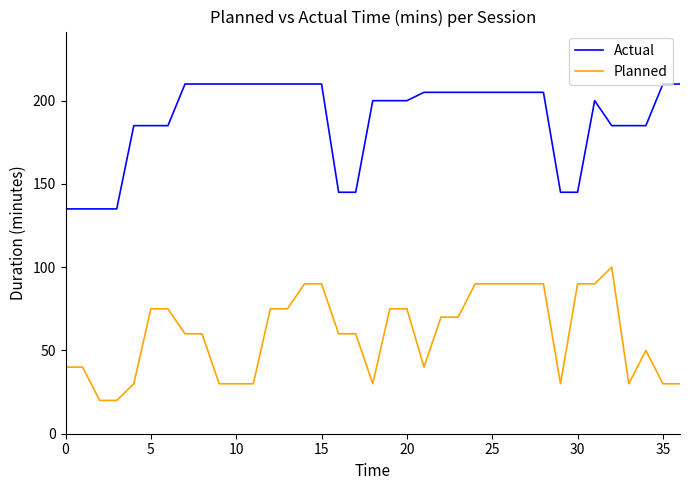

List the series in order of their overall mean, lowest first.

Planned, Actual